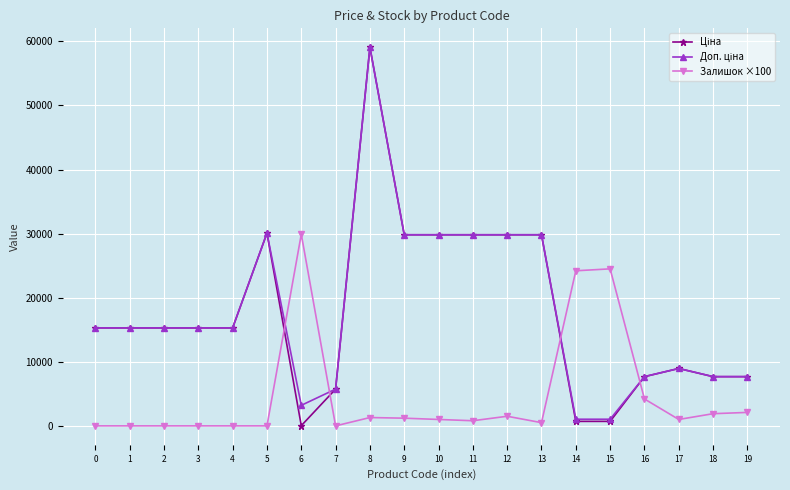

What is the greatest value displayed?

59075.7